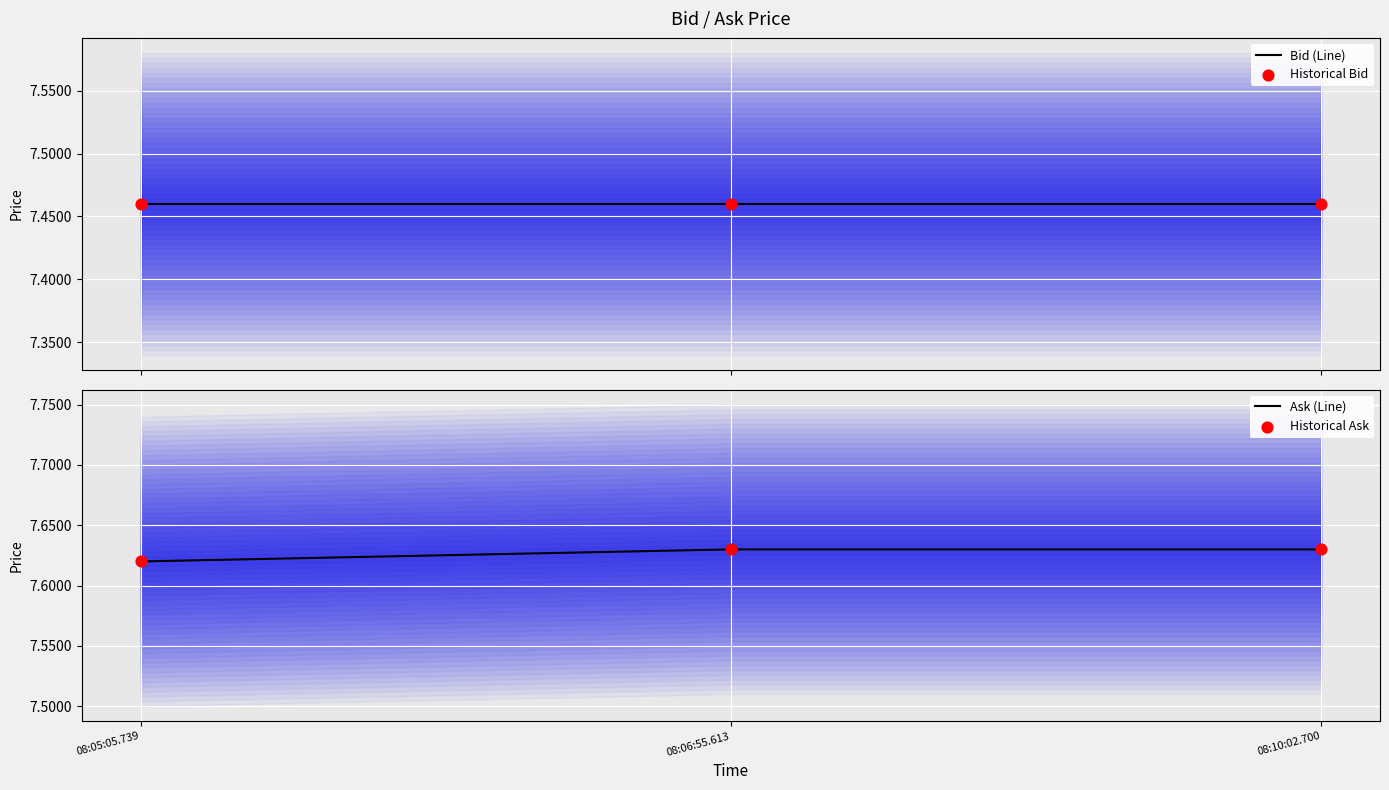

What are all the series names shown in the legend?

Bid (Line), Historical Bid, Ask (Line), Historical Ask